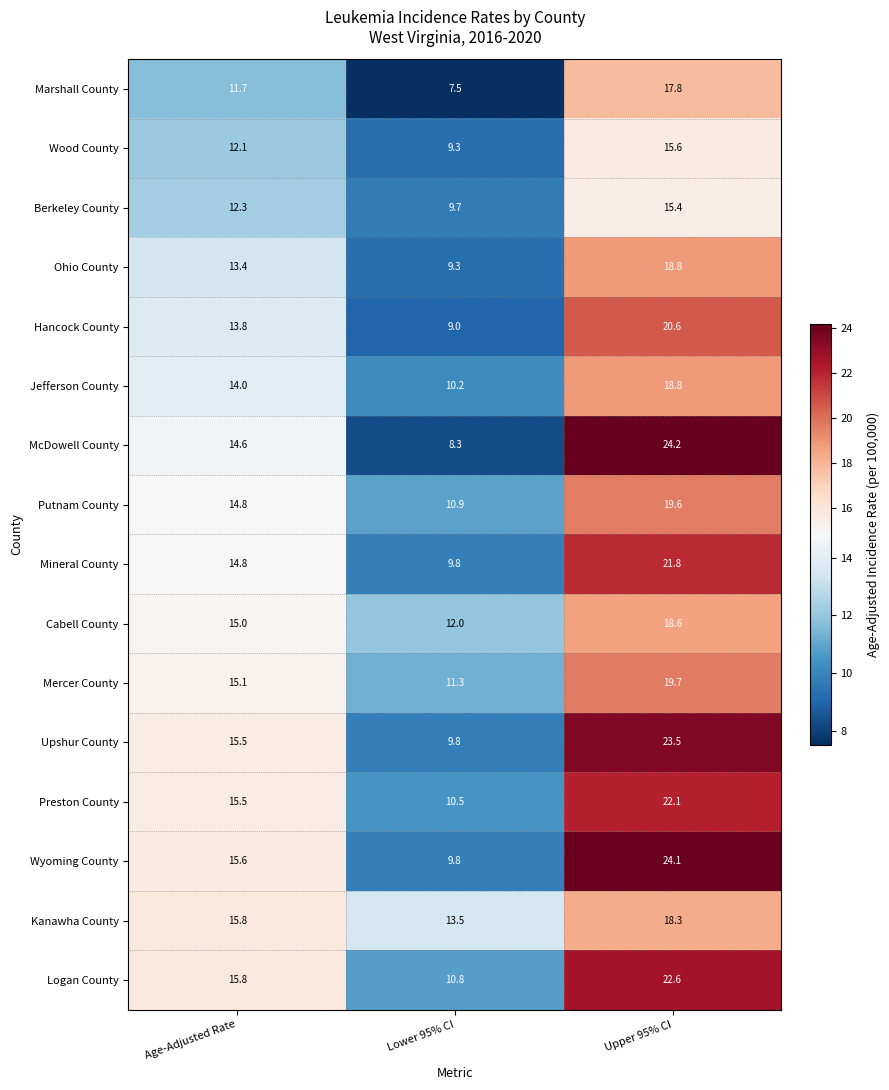

What is the average value of the Mineral County series?

15.5